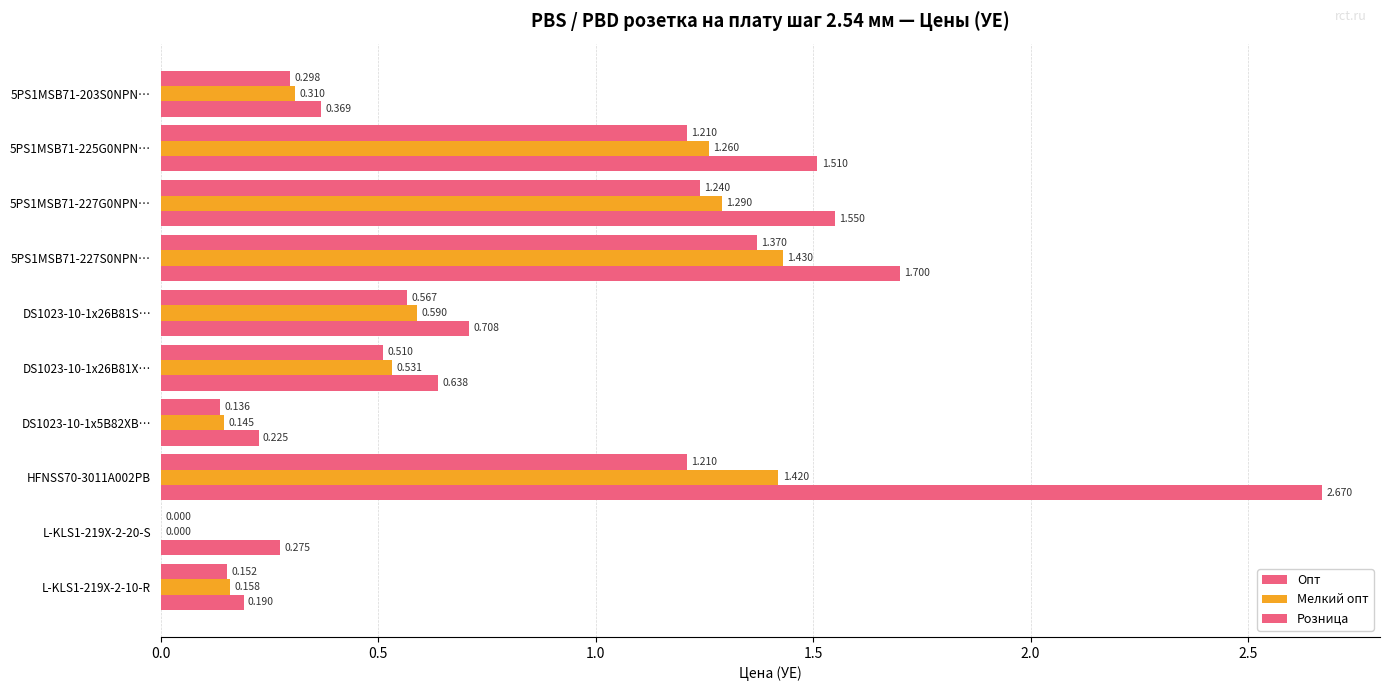

How many series are shown in this chart?

3